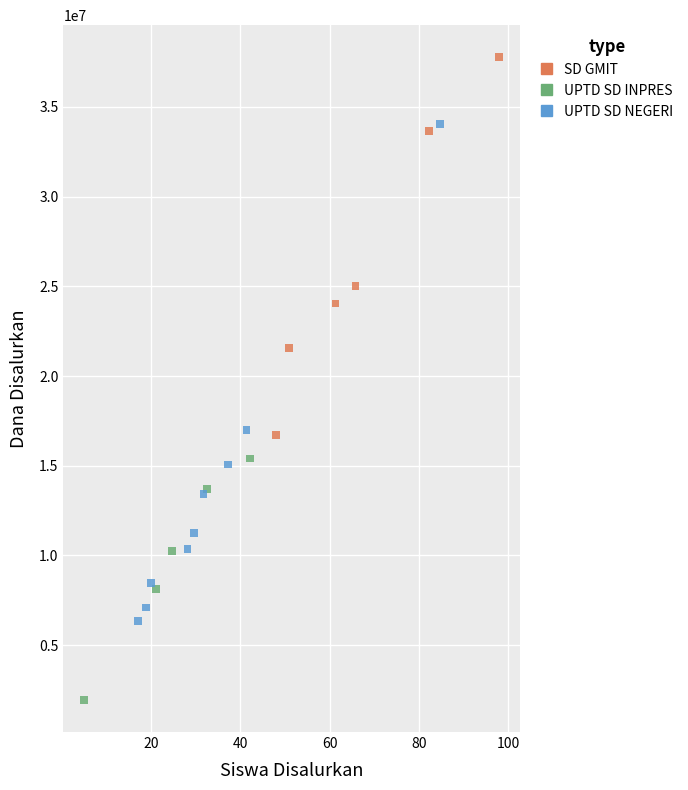

Which series has the largest Y range (max minus min)?

UPTD SD NEGERI